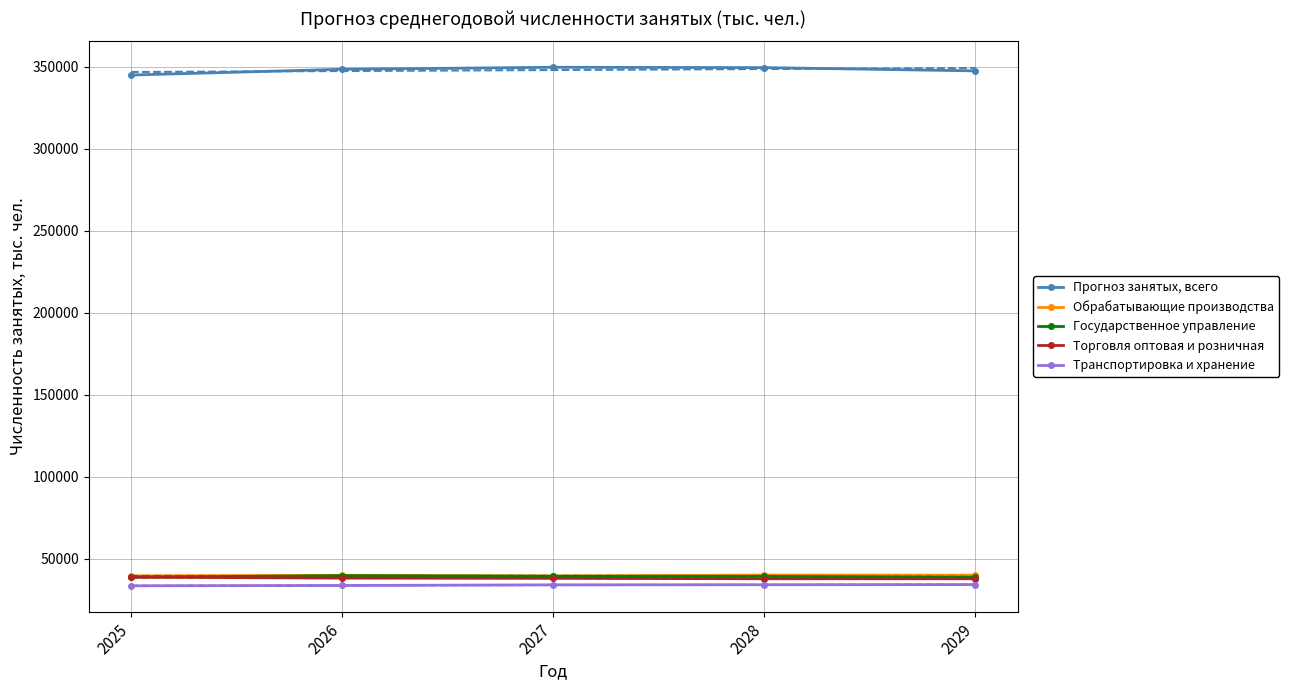

What is the value of the Прогноз занятых, всего point at the 1st from the left?

345071